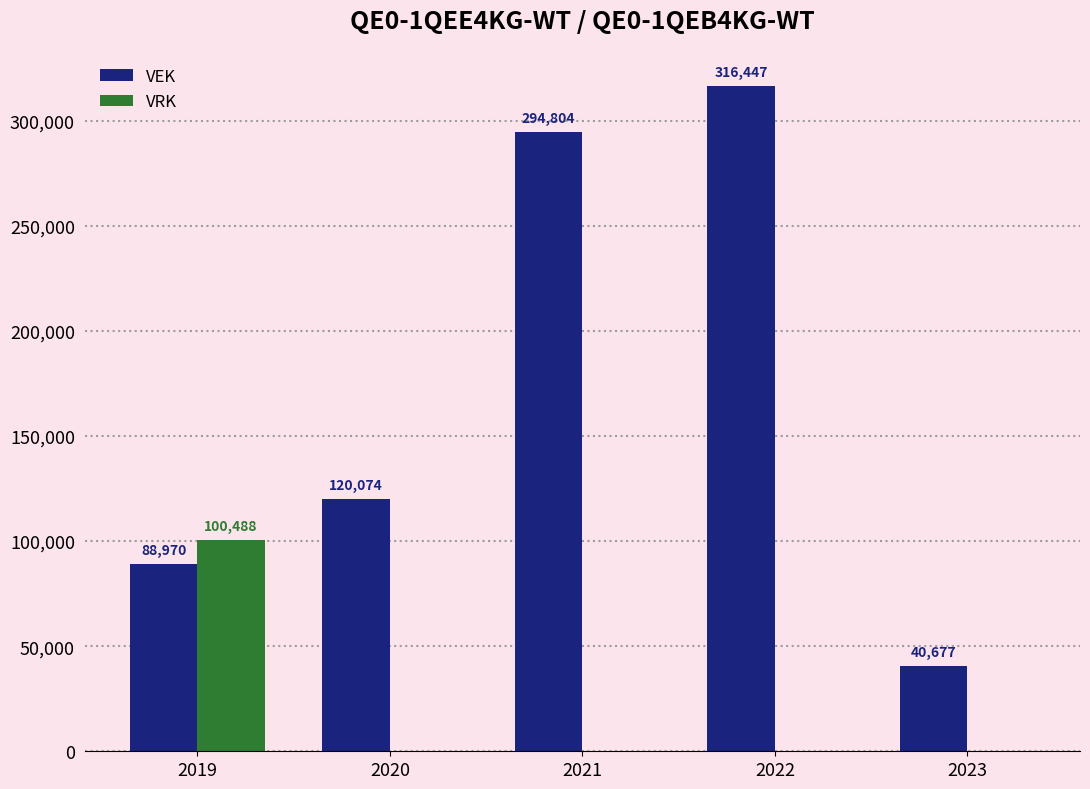

Reading left to right, list all the values displayed in this chart.

VEK: 88970	120074	294804	316447	40677
VRK: 100488	0	0	0	0